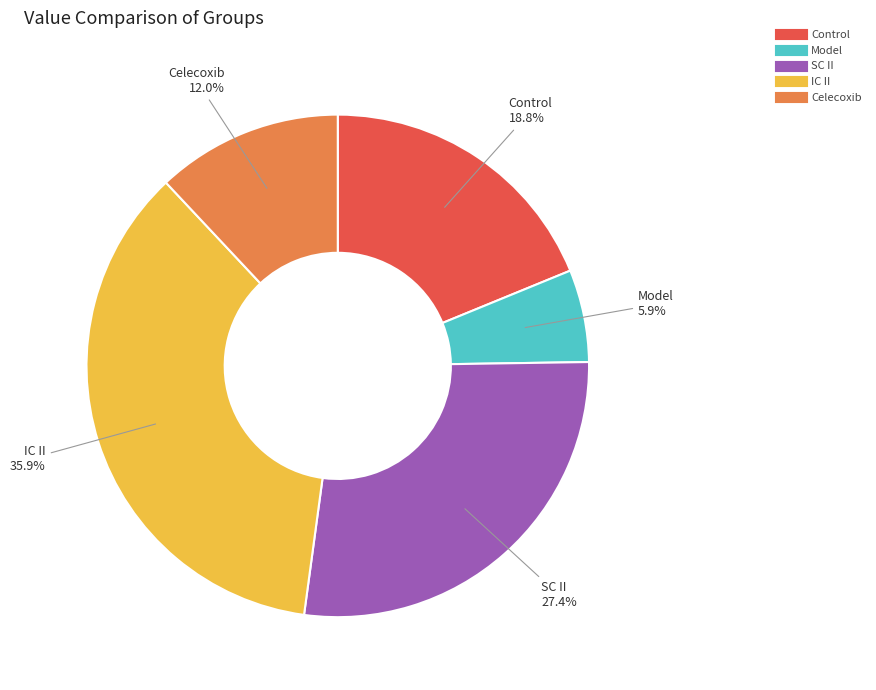

To the nearest percent, what portion does Control represent?

19%